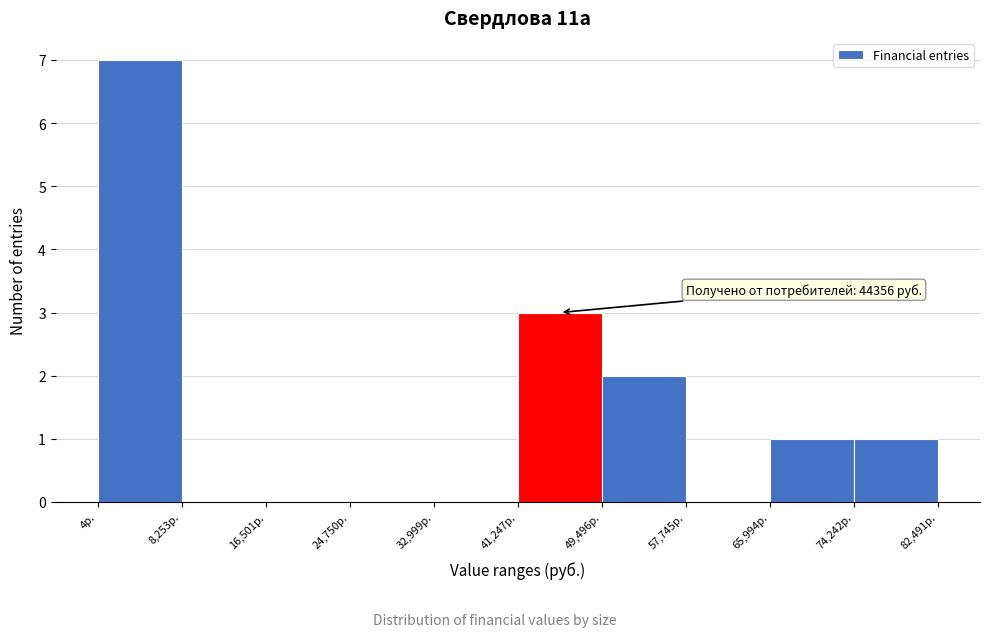

Which range on the x-axis has the tallest bar?

0 to 8000